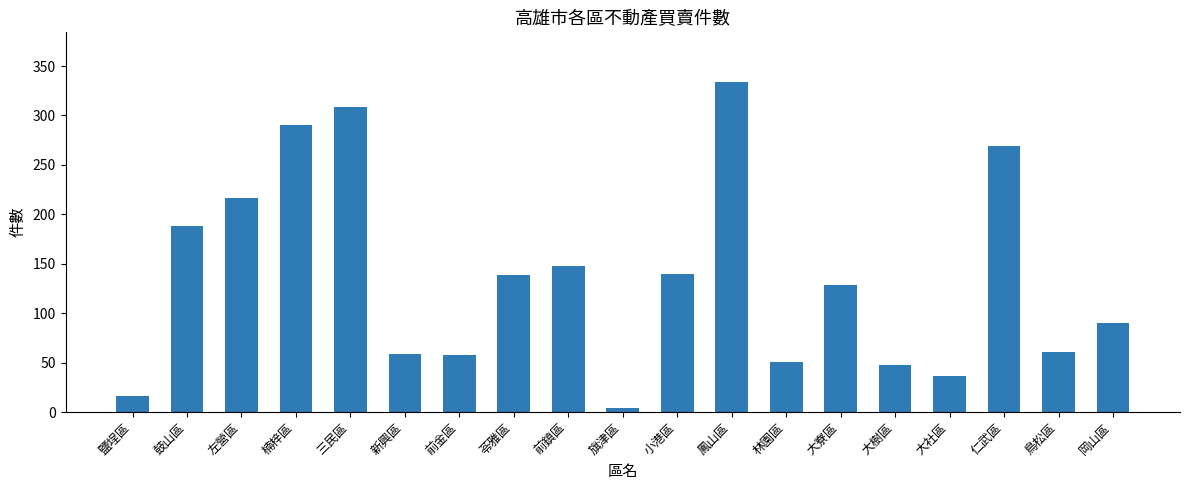

Which has a higher value, 大樹區 or 三民區?

三民區